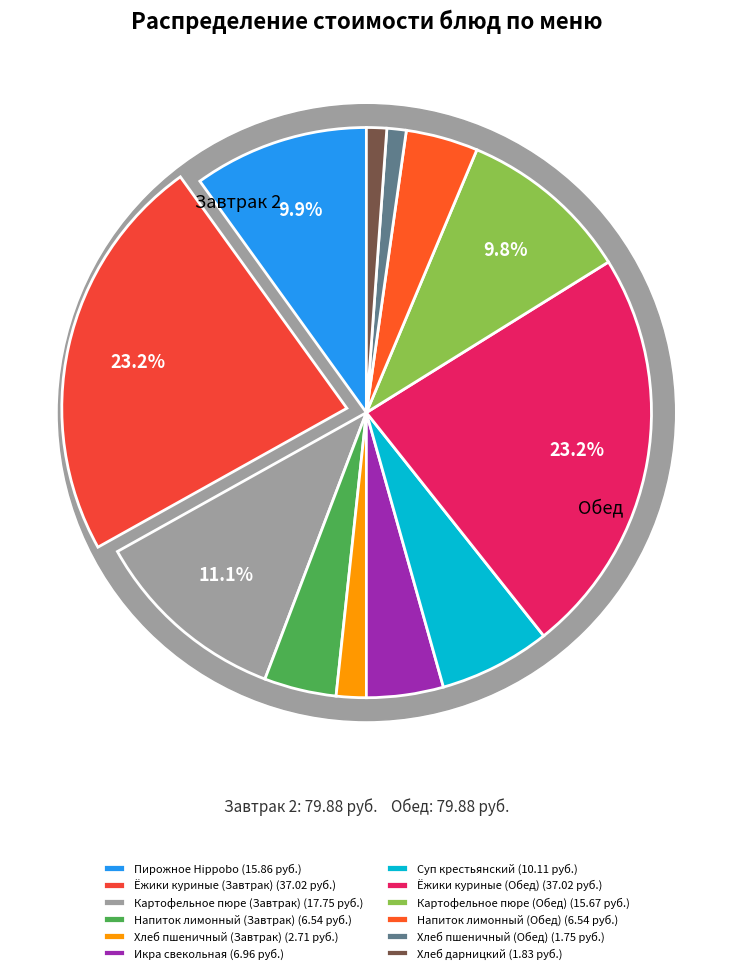

To the nearest percent, what is the combined percentage of Картофельное пюре (Завтрак) and Пирожное Hippobo?

21%